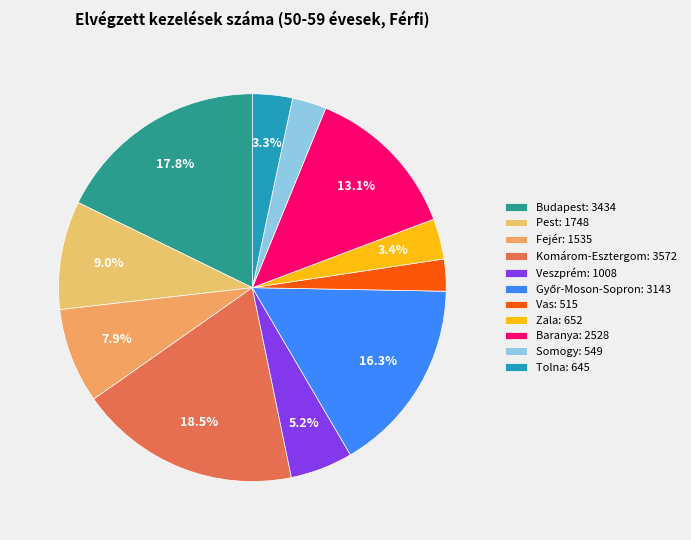

To the nearest percent, what is the difference between the largest and smallest slice percentages?

16%